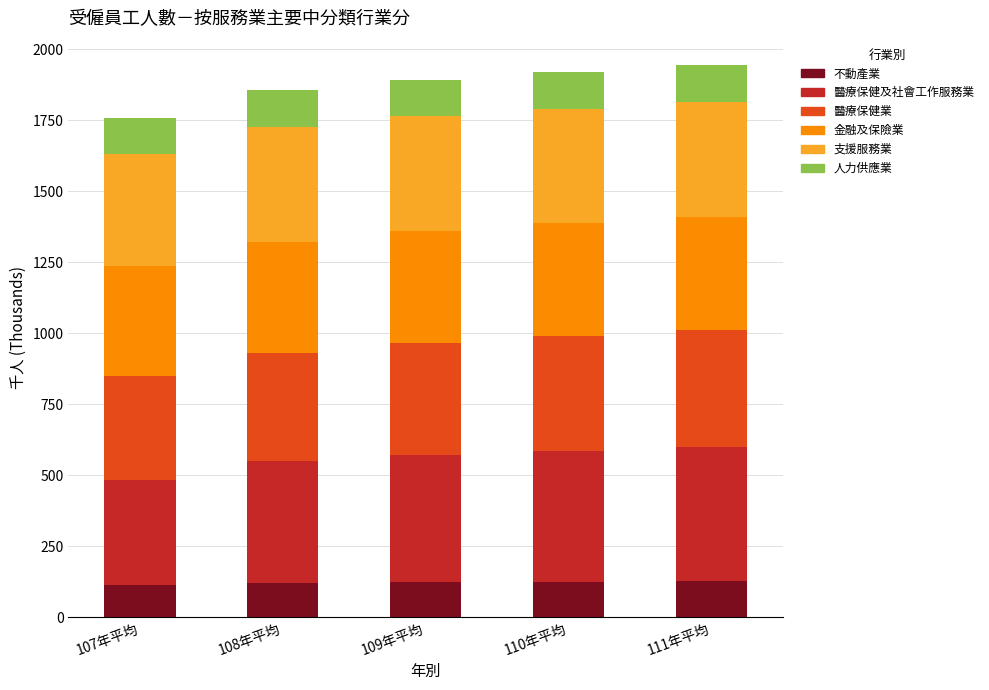

True or false: 不動產業 has a value of 198 at 108年平均.

False